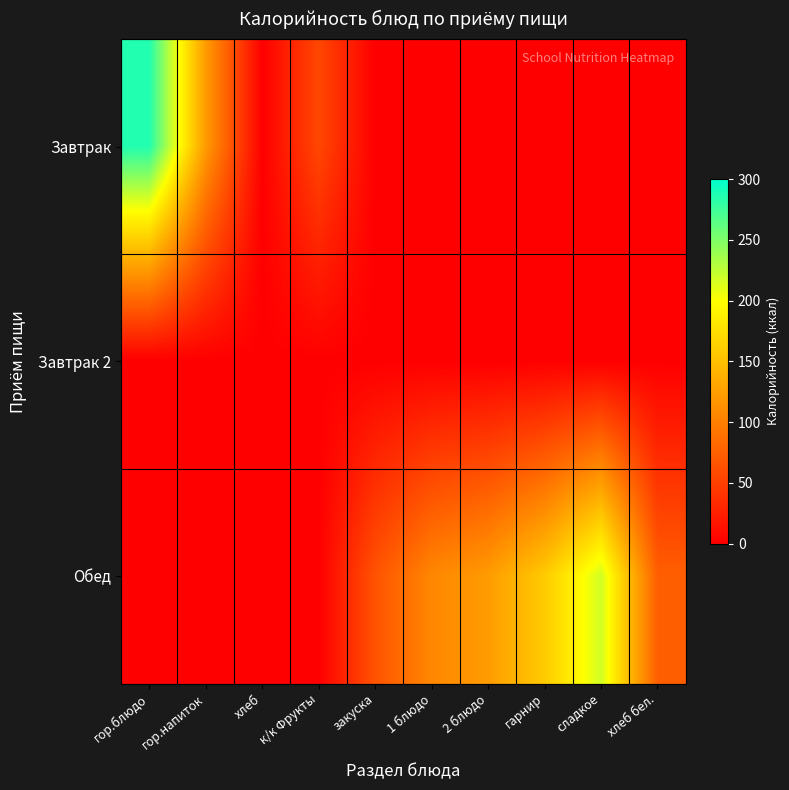

Reading left to right, list all the values displayed in this chart.

Завтрак: гор.блюдо=286.9	гор.напиток=122.4	хлеб=0.0	к/к Фрукты=56.2	закуска=0.0	1 блюдо=0.0	2 блюдо=0.0	гарнир=0.0	сладкое=0.0	хлеб бел.=0.0
Завтрак 2: гор.блюдо=0.0	гор.напиток=0.0	хлеб=0.0	к/к Фрукты=0.0	закуска=0.0	1 блюдо=0.0	2 блюдо=0.0	гарнир=0.0	сладкое=0.0	хлеб бел.=0.0
Обед: гор.блюдо=0.0	гор.напиток=0.0	хлеб=0.0	к/к Фрукты=0.0	закуска=65.4	1 блюдо=106.3	2 блюдо=122.3	гарнир=158.8	сладкое=218.3	хлеб бел.=74.6